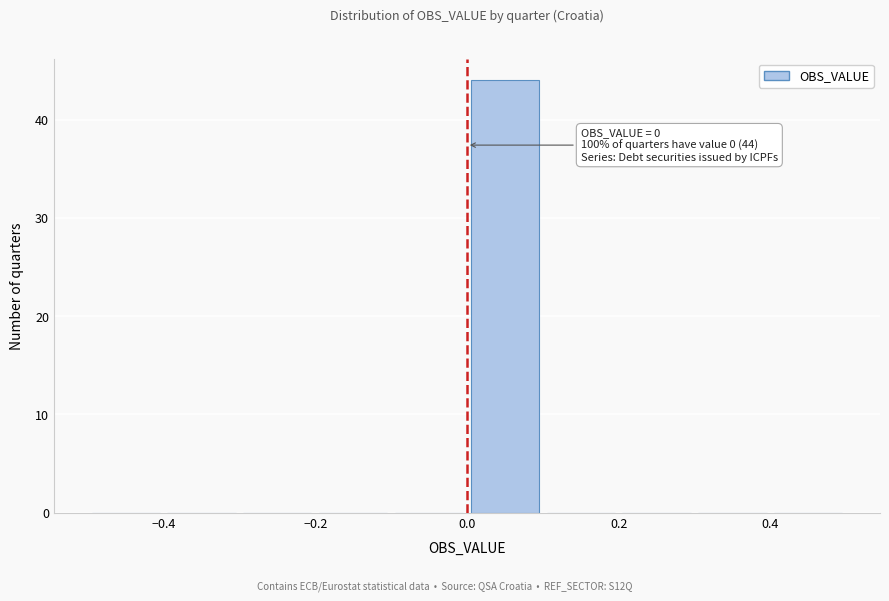

Which range on the x-axis has the tallest bar?

0.0 to 0.1